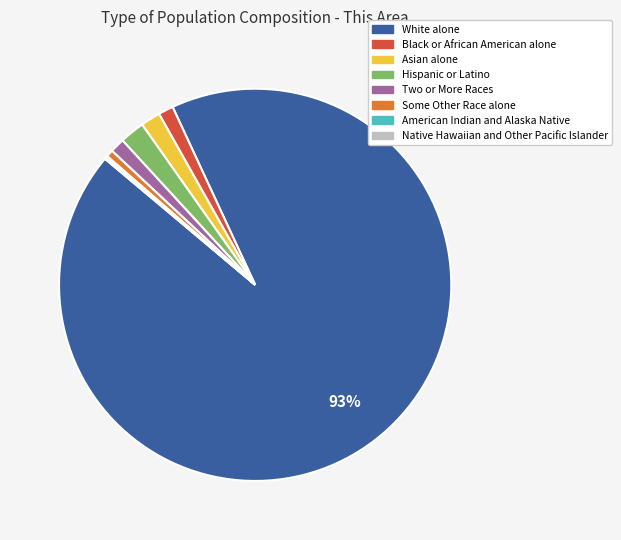

What is the largest slice in the pie chart?

White alone